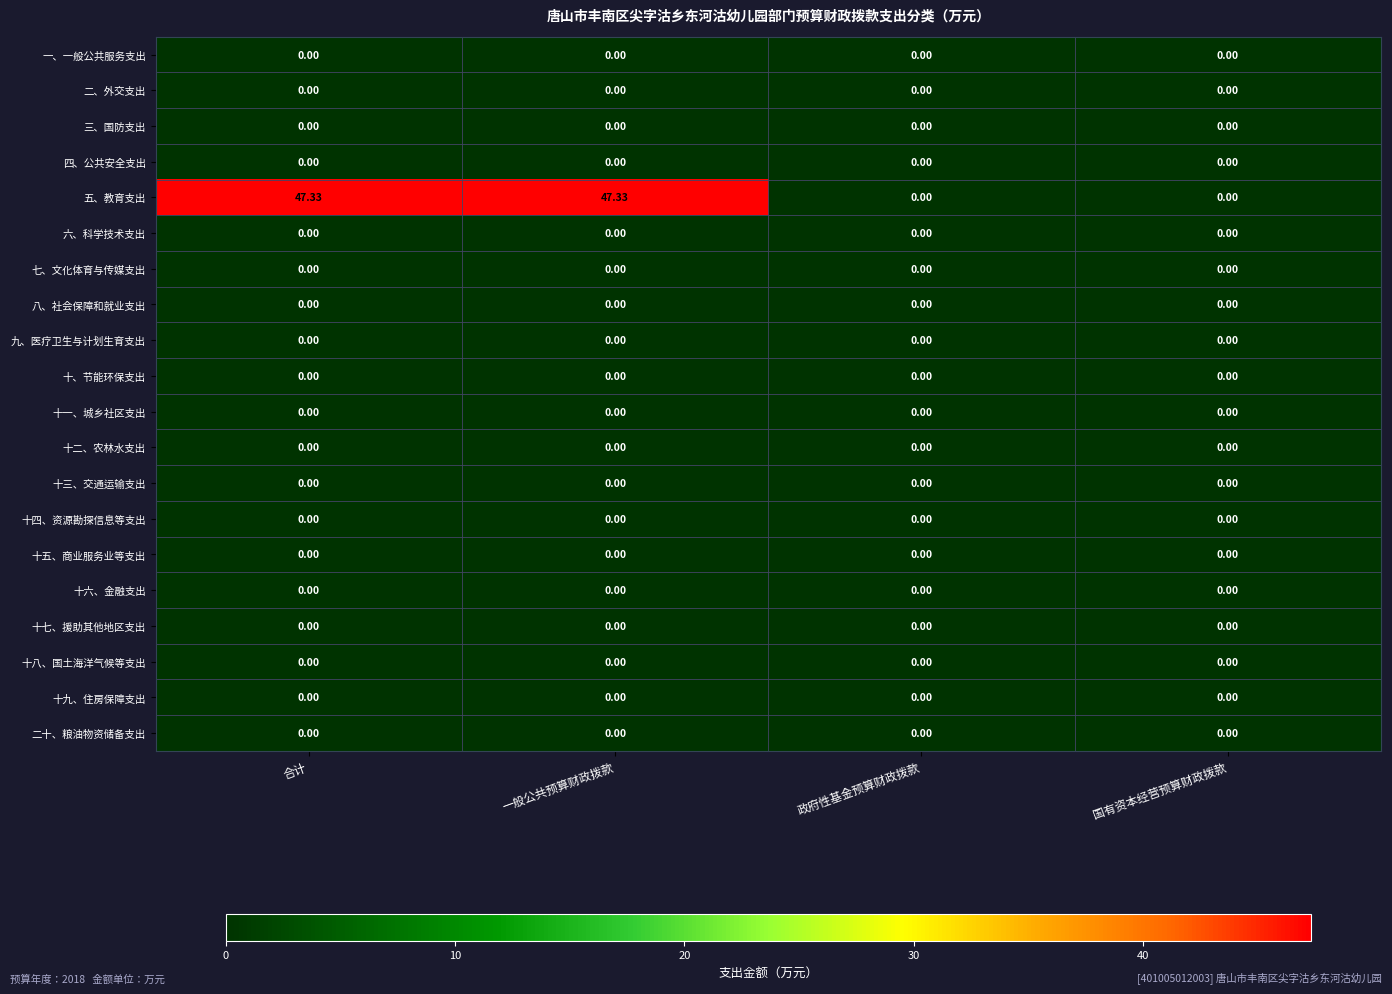

Count the number of data series in this chart.

20